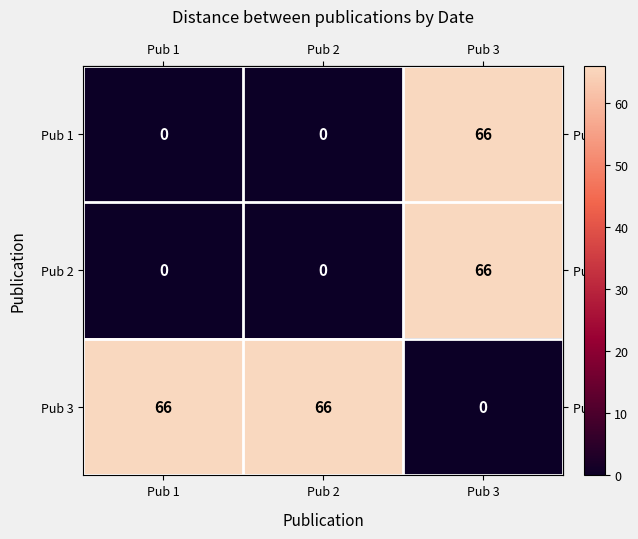

Which series has the largest total across all categories?

Pub 3